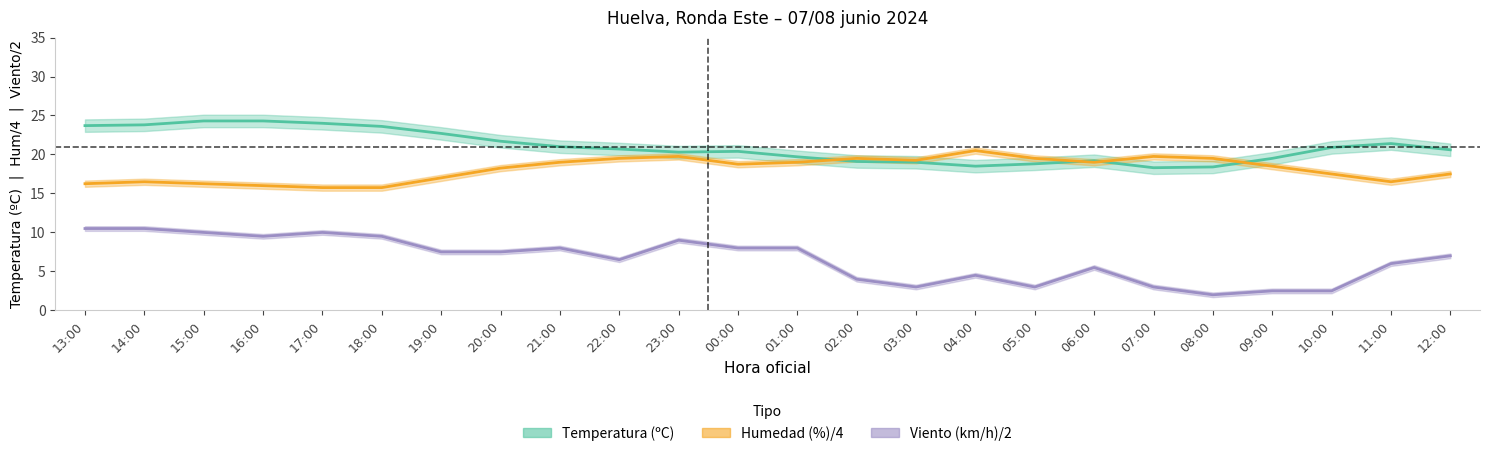

Which series has the widest spread of values?

Velocidad del viento (km/h)